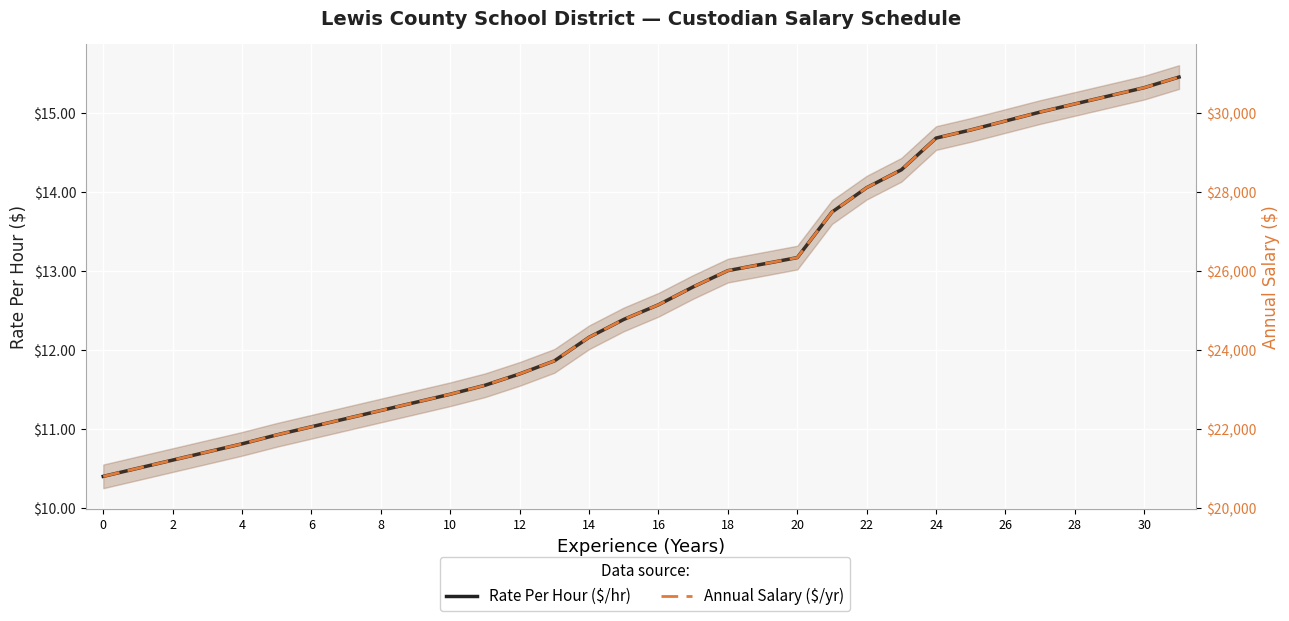

What is the value of the Annual Salary point at the 7th from the left?

22062.6